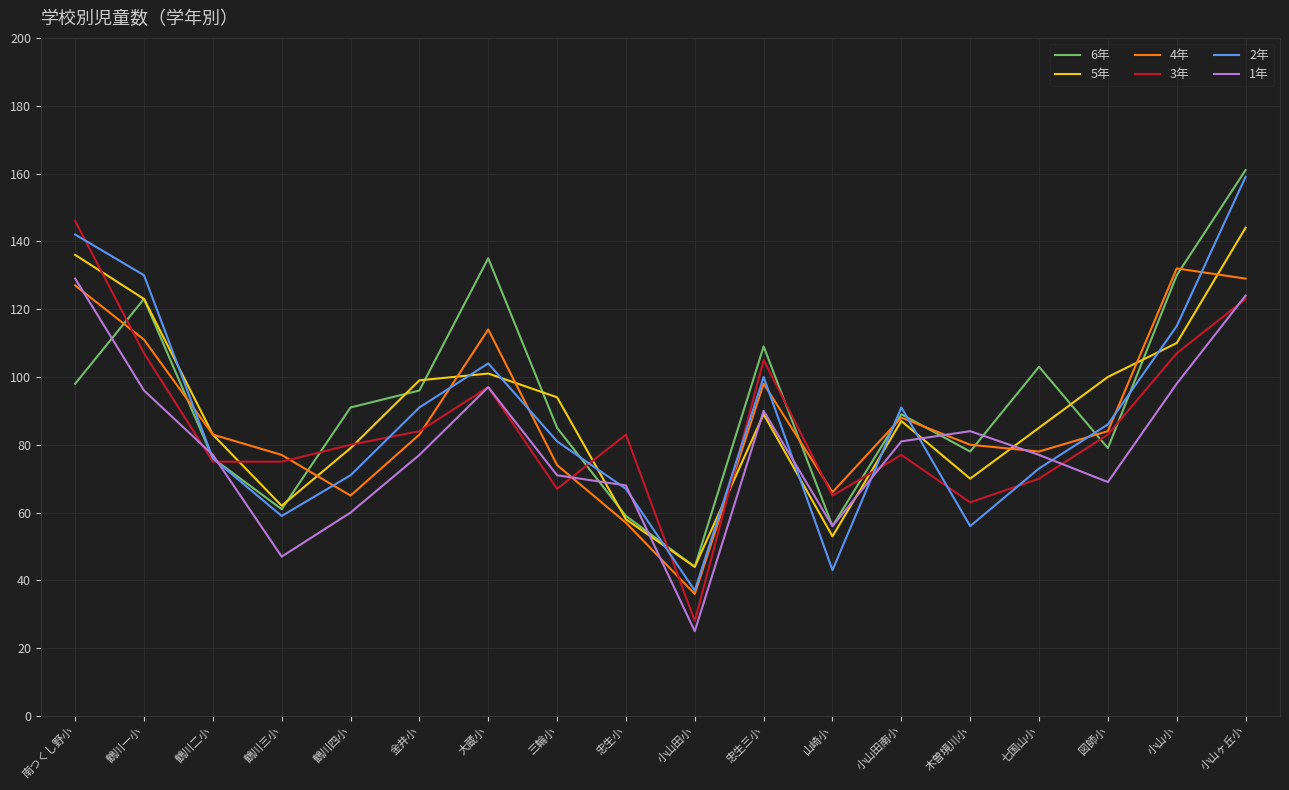

Rank the series by their maximum value, from highest to lowest.

6年, 2年, 3年, 5年, 4年, 1年